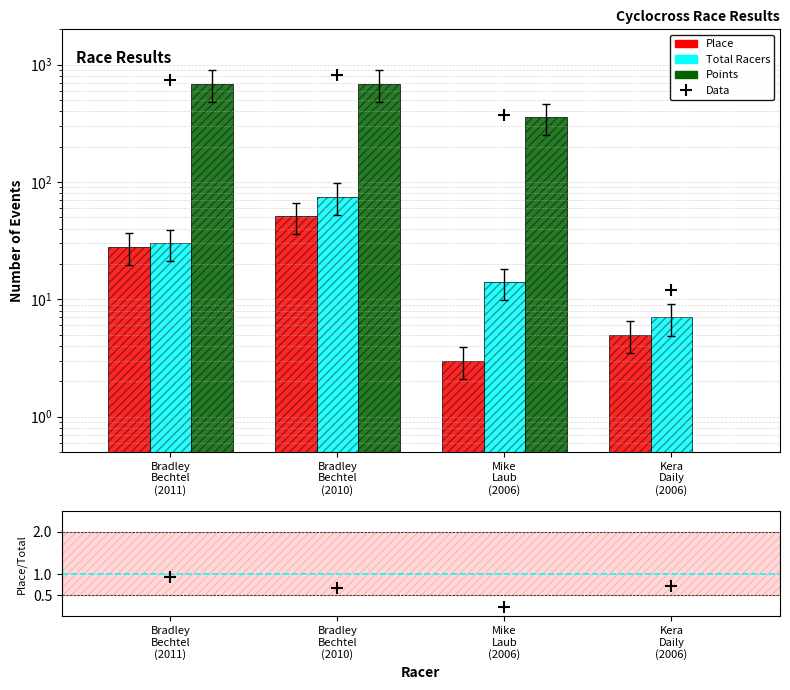

Reading right to left, transcribe all the data shown in this chart.

Place: 5.0	3.0	51.0	28.0
Total Racers: 7.0	14.0	75.0	30.0
Points: 0.0	357.1	690.4	685.8